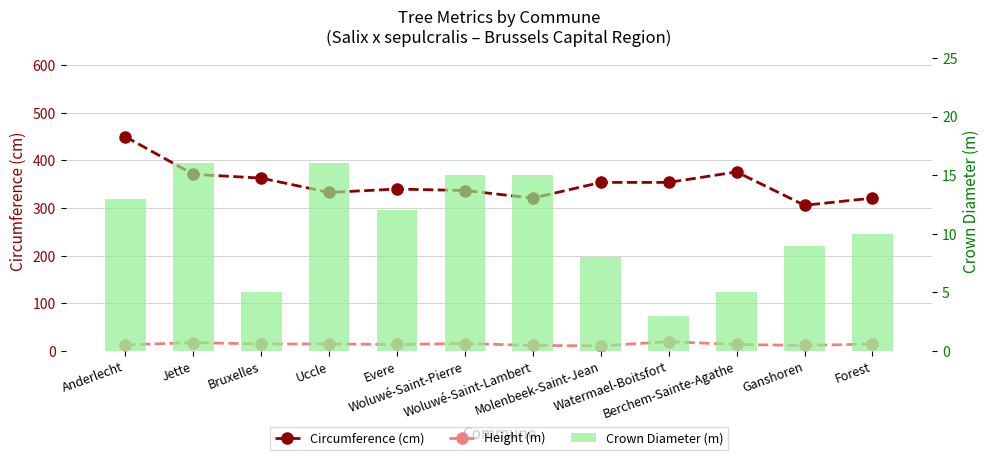

Reading left to right, what are all the values shown in this chart?

Circumference (cm): Anderlecht=450	Jette=371	Bruxelles=363	Uccle=333	Evere=340	Woluwé-Saint-Pierre=337	Woluwé-Saint-Lambert=321	Molenbeek-Saint-Jean=354	Watermael-Boitsfort=354	Berchem-Sainte-Agathe=376	Ganshoren=306	Forest=321
Height (m): Anderlecht=13	Jette=18	Bruxelles=15	Uccle=15	Evere=14	Woluwé-Saint-Pierre=16	Woluwé-Saint-Lambert=12	Molenbeek-Saint-Jean=11	Watermael-Boitsfort=20	Berchem-Sainte-Agathe=14	Ganshoren=12	Forest=15
Crown Diameter (m): Anderlecht=13	Jette=16	Bruxelles=5	Uccle=16	Evere=12	Woluwé-Saint-Pierre=15	Woluwé-Saint-Lambert=15	Molenbeek-Saint-Jean=8	Watermael-Boitsfort=3	Berchem-Sainte-Agathe=5	Ganshoren=9	Forest=10